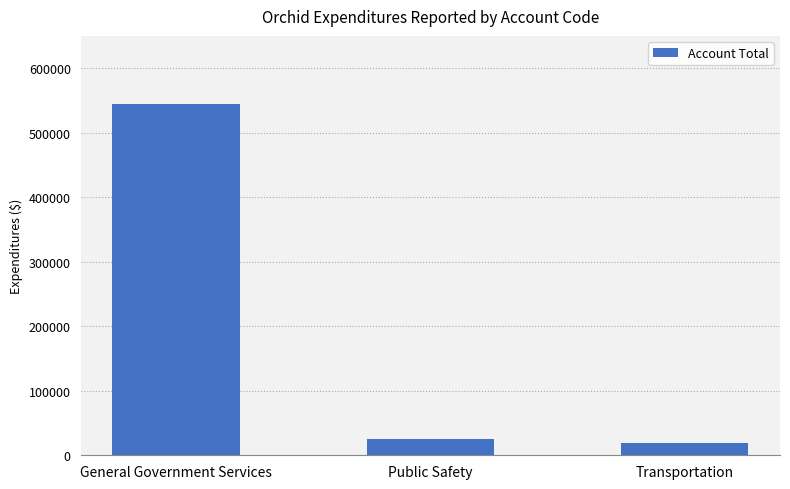

How many values are below 25464?

1